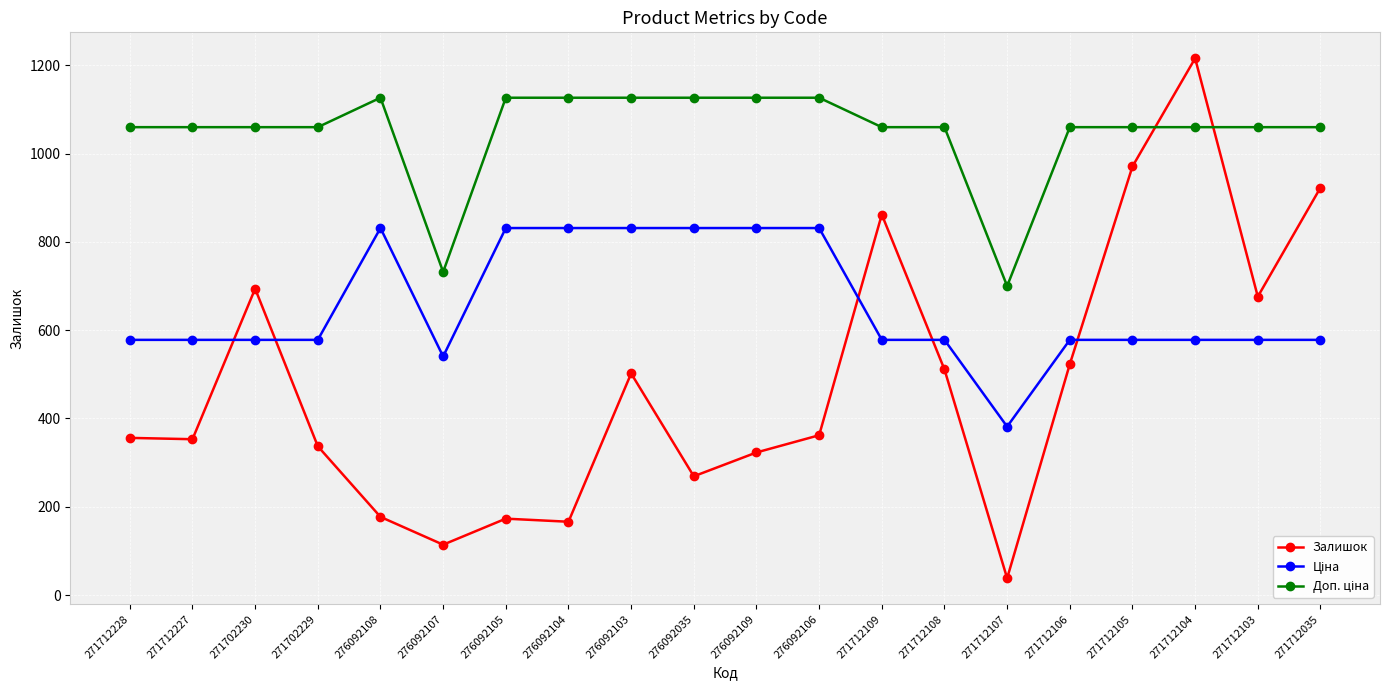

What is the difference between the Залишок values at 271712103 and 276092104?

510.0